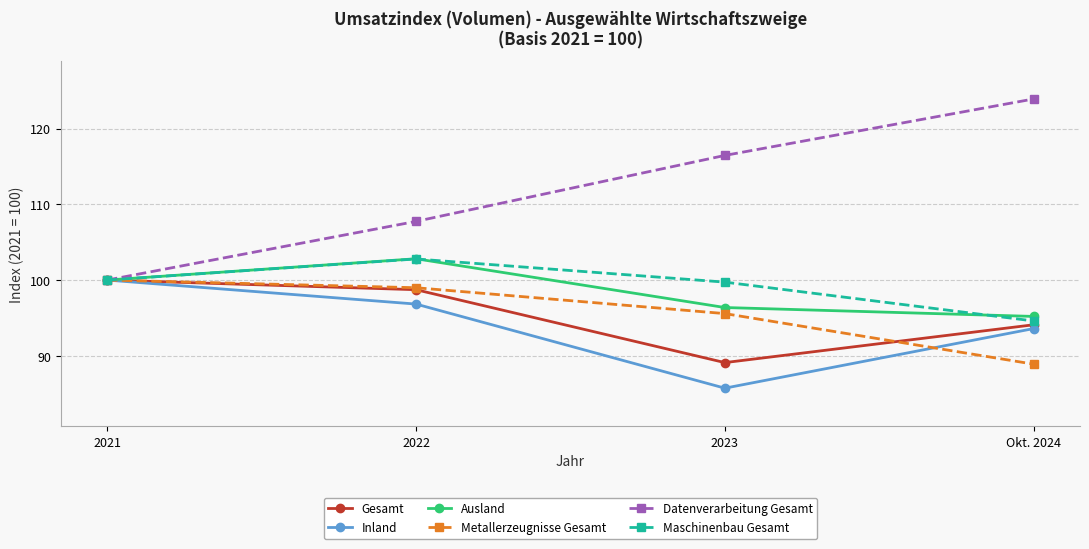

How many data points does each series have?

4